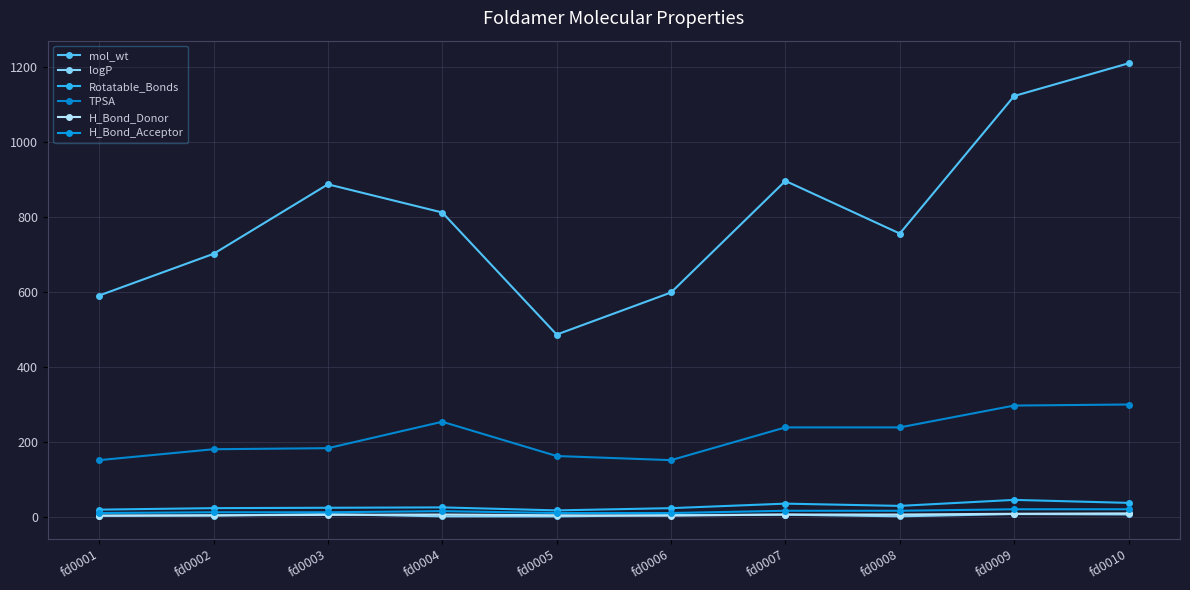

Is this an area chart (filled region under the line)?

No